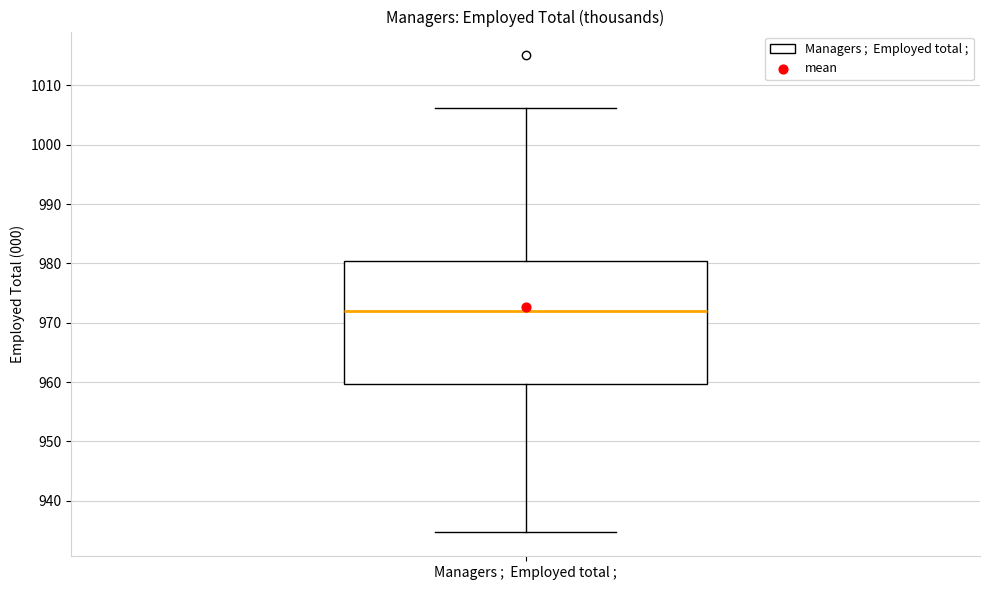

Read this box plot against the y-axis: the position of the median line, the range covered by the box, and the ends of both whiskers. The values are not printed on the chart, so give them approximately, as read against the axis.

median 972, box 960 to 980, whiskers 935 to 1006